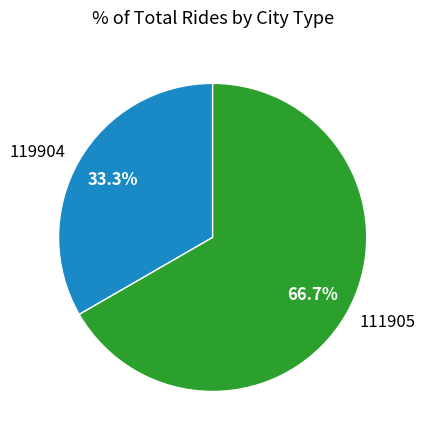

How many slices are in this pie chart?

2